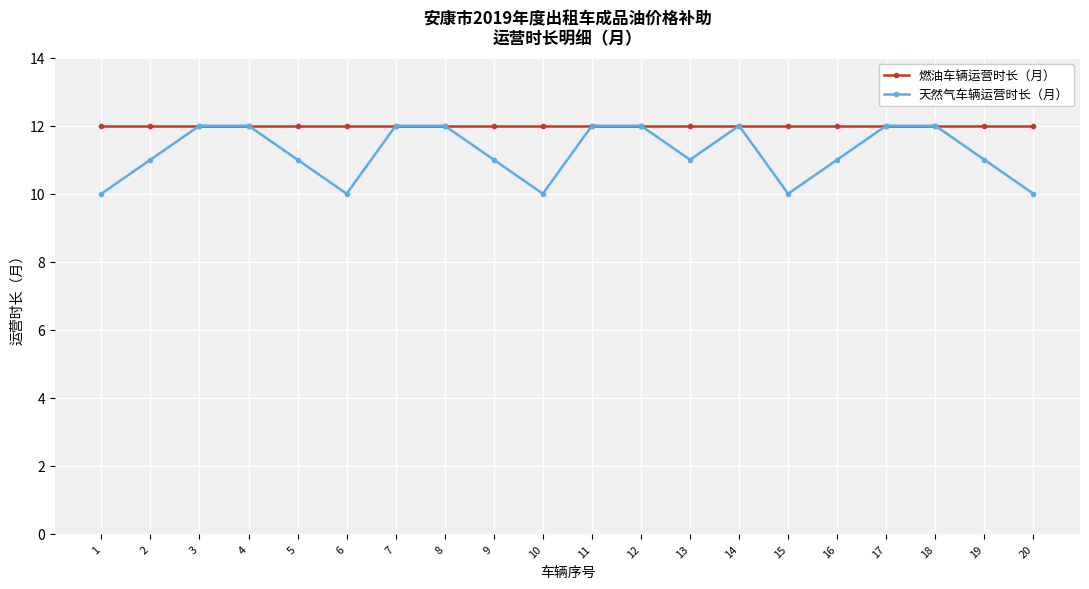

List the series in order of their overall mean, lowest first.

天然气车辆运营时长（月）, 燃油车辆运营时长（月）